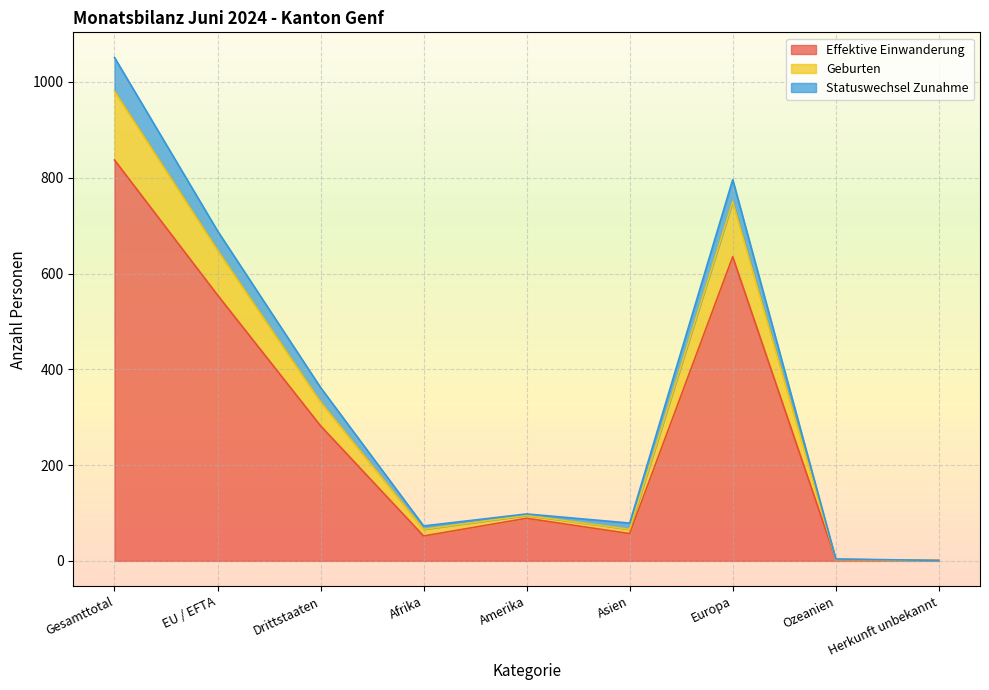

What is the label of the 2nd point from the right?

Ozeanien